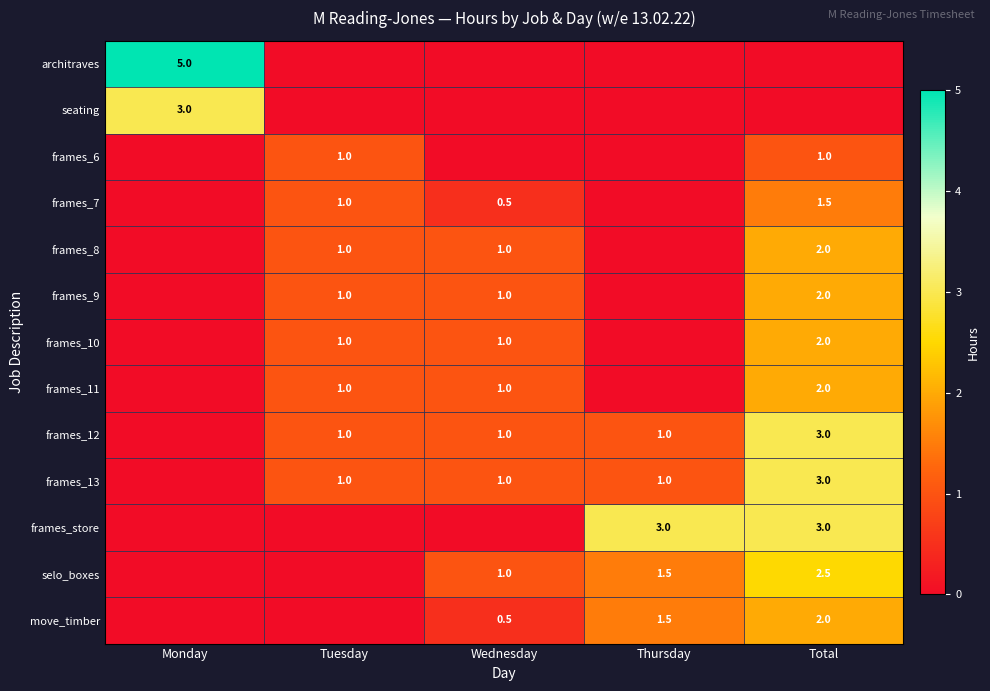

Is it true that frames_13 equals 1.9 at Total?

False